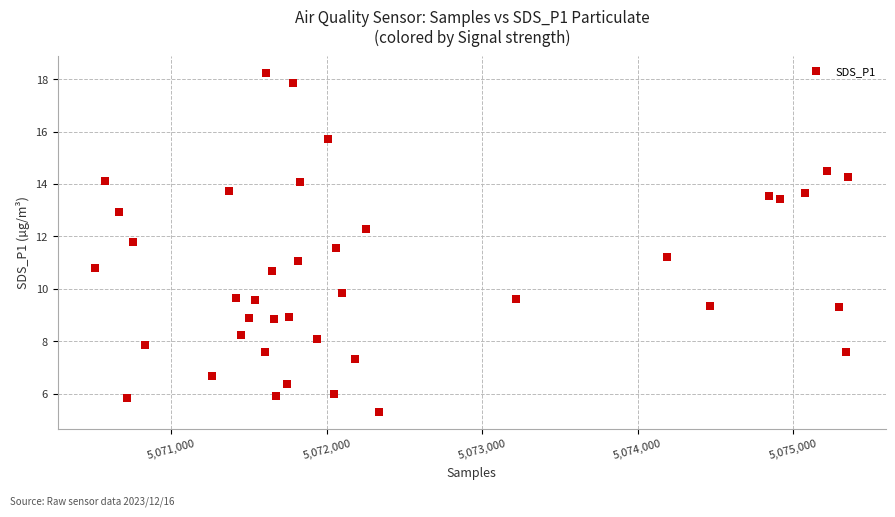

What is the range of X values (max minus min)?

4847.0